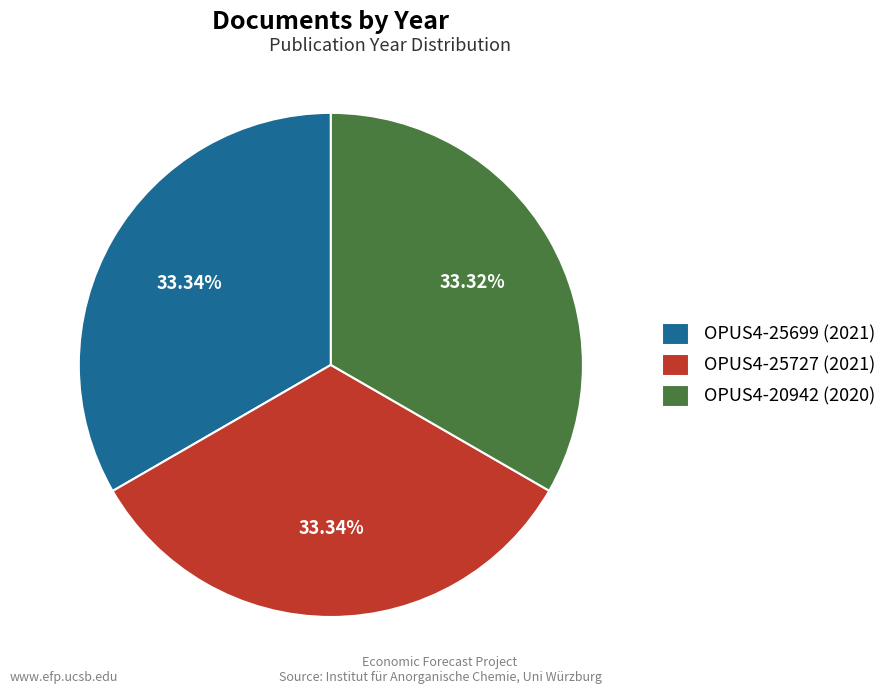

Is there any slice that represents more than half of the pie?

No